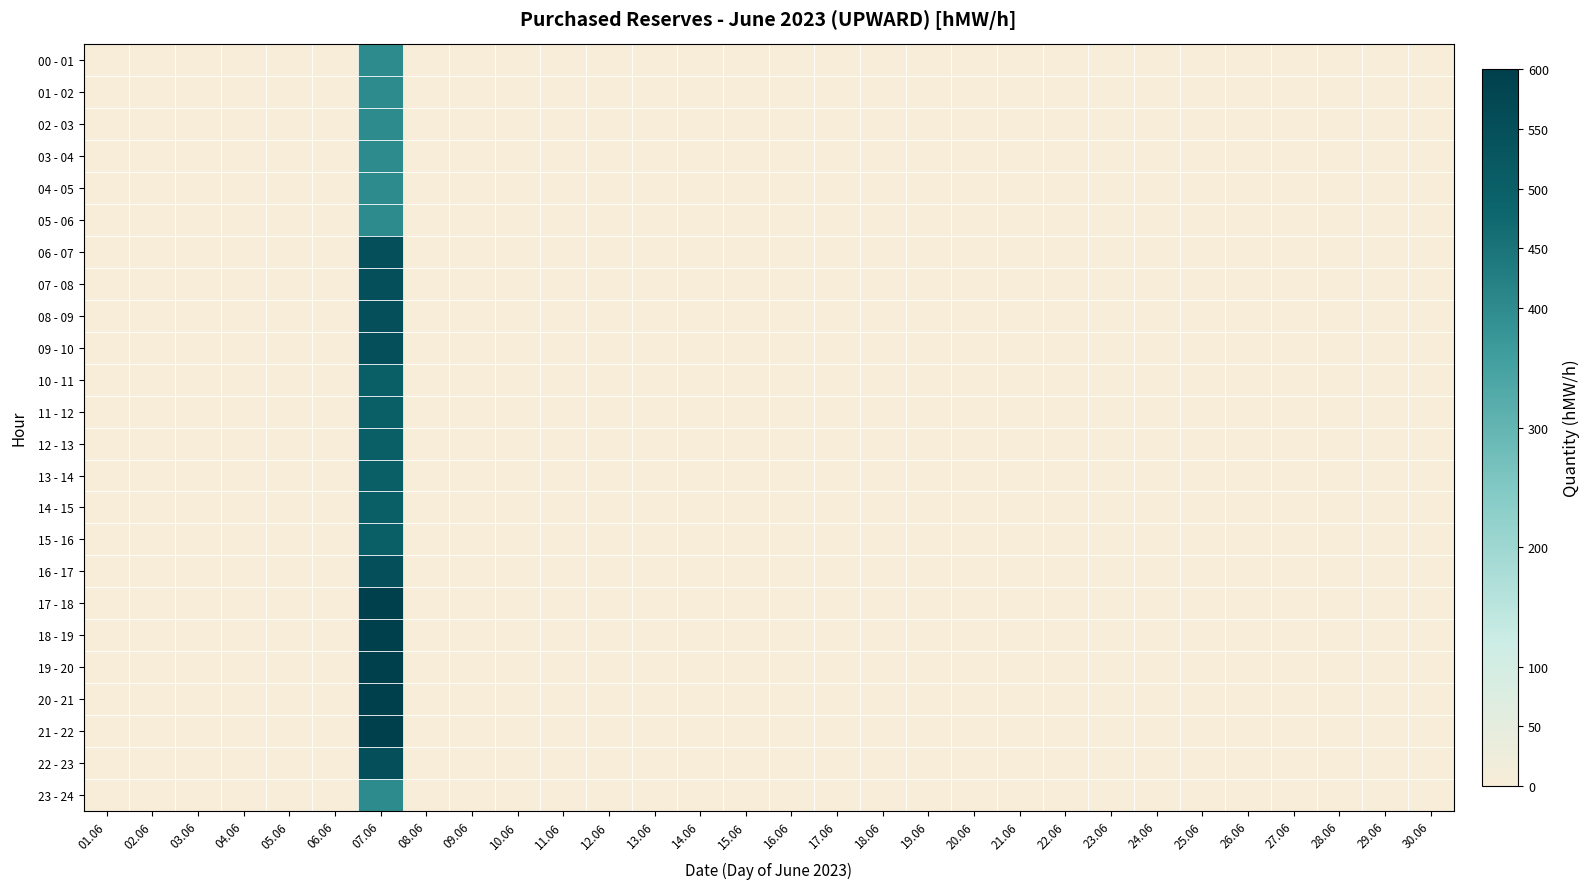

Count the number of data series in this chart.

24